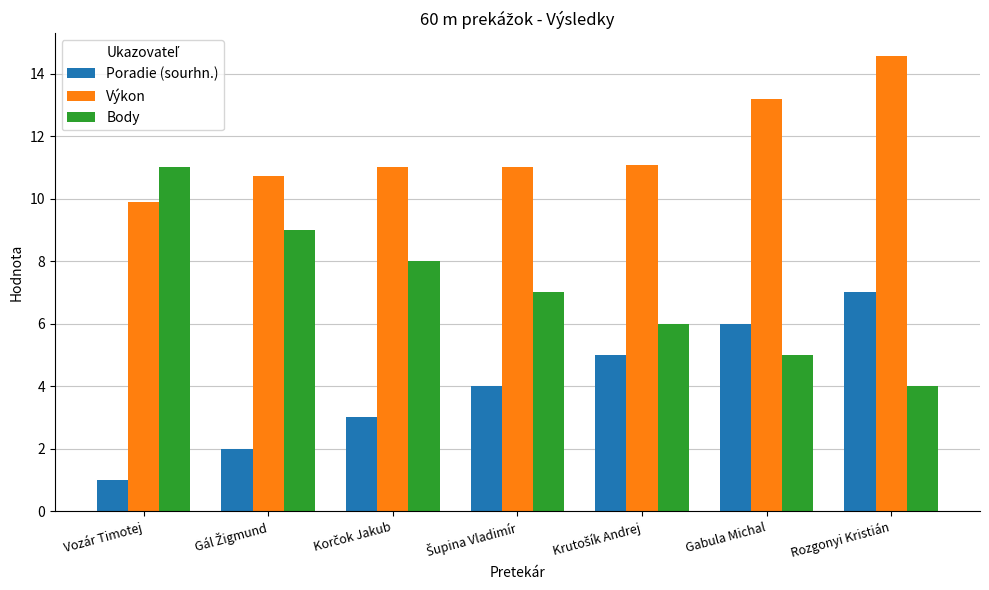

What position from the right is Gabula Michal?

2